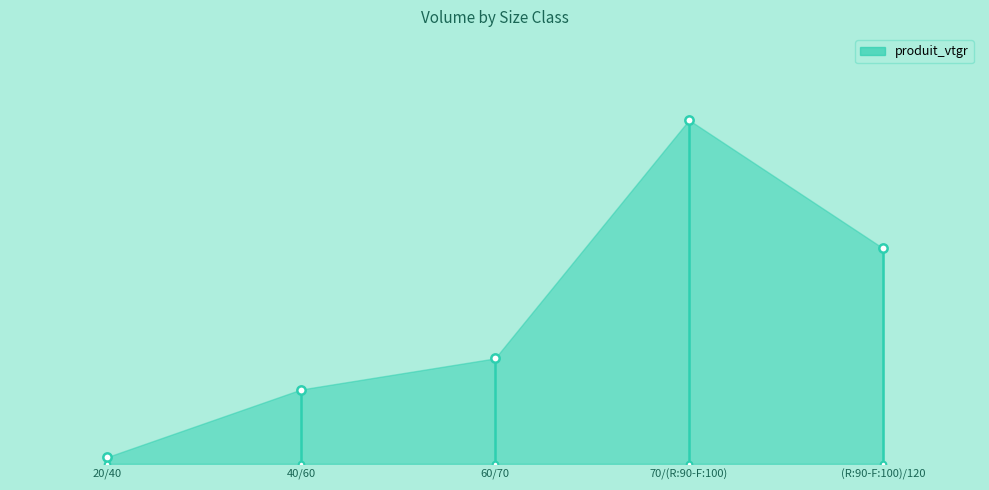

Which has a higher value, (R:90-F:100)/120 or 60/70?

(R:90-F:100)/120